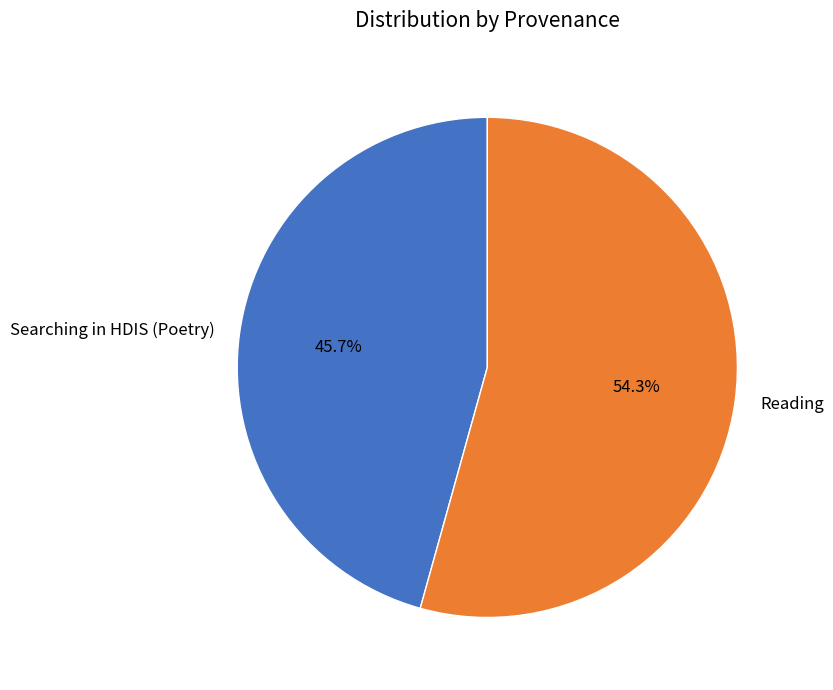

Between Searching in HDIS (Poetry) and Reading, which is larger?

Reading